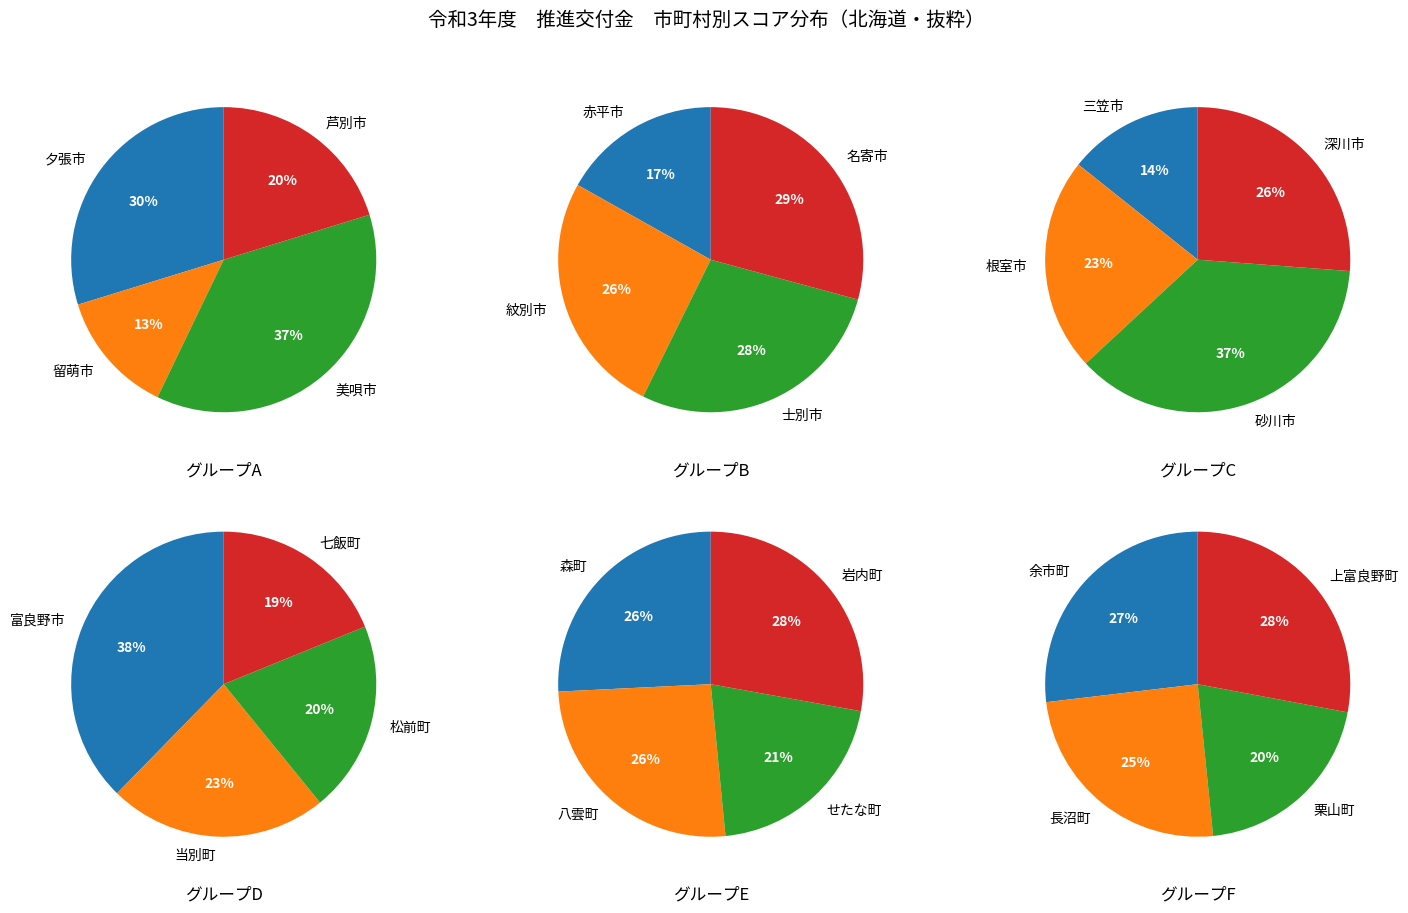

Is the sum of 士別市 and 美唄市 greater than half?

No